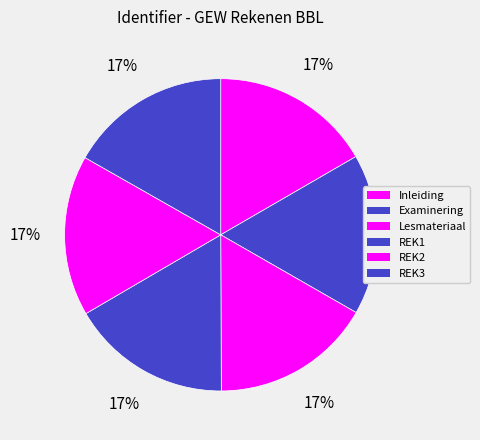

How many slices are in this pie chart?

6